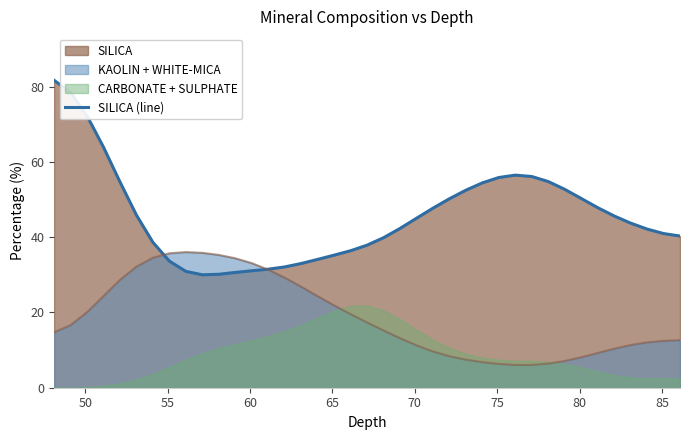

Reading left to right, extract all data points from this chart.

81.7	78.4	72.3	63.9	54.7	45.9	38.6	33.6	30.9	30.0	30.1	30.6	31.1	31.5	32.1	33.0	34.1	35.2	36.4	37.9	39.8	42.3	45.0	47.7	50.2	52.5	54.4	55.9	56.5	56.1	54.8	52.7	50.3	47.9	45.6	43.7	42.2	41.0	40.3